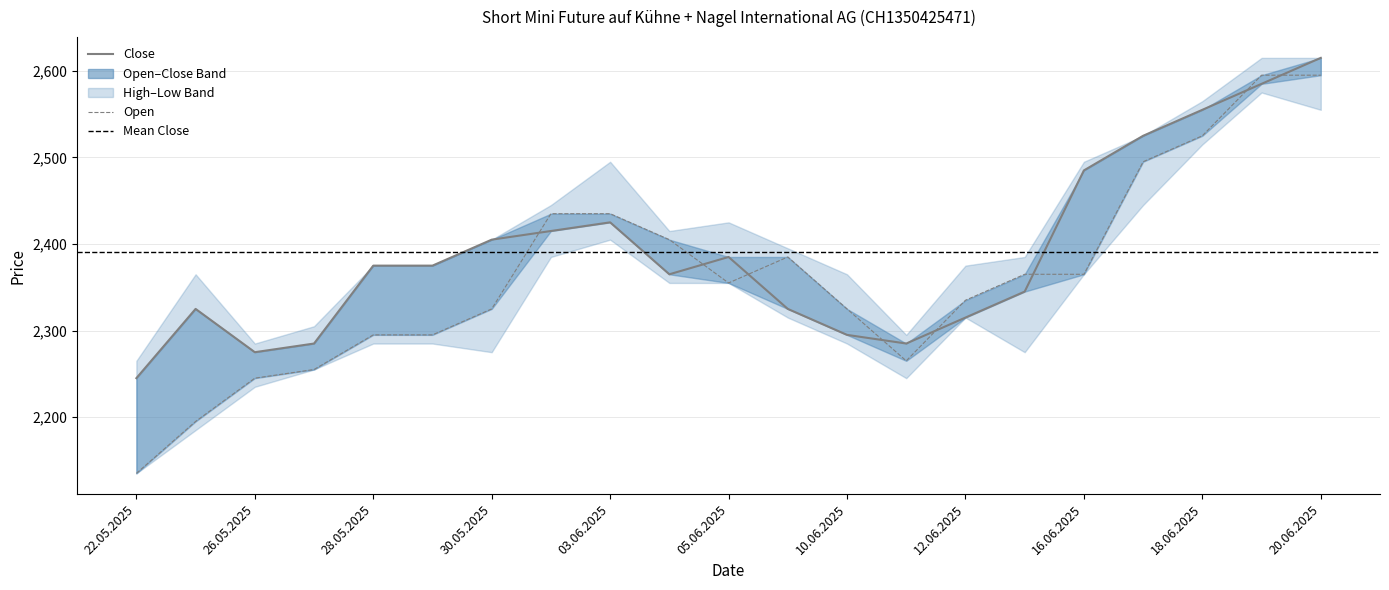

At 19.06.2025, list the series in order from smallest to largest.

Close, Open